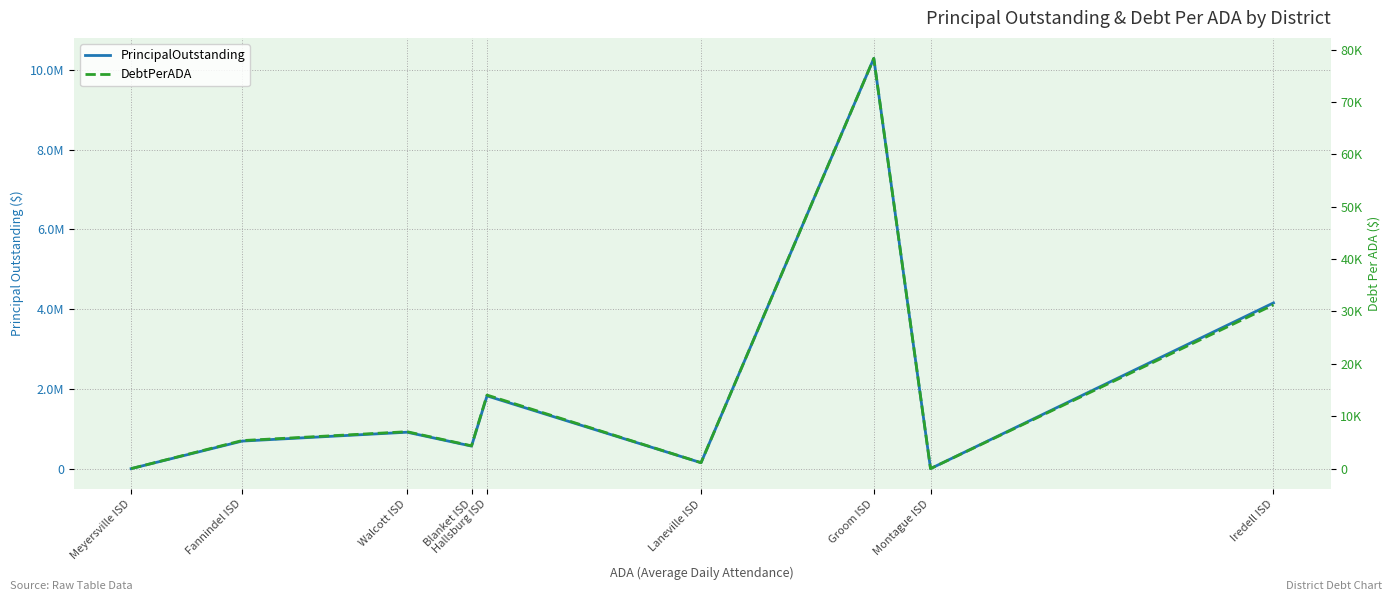

What is the total value across all series at Hallsburg ISD?

1837745.3